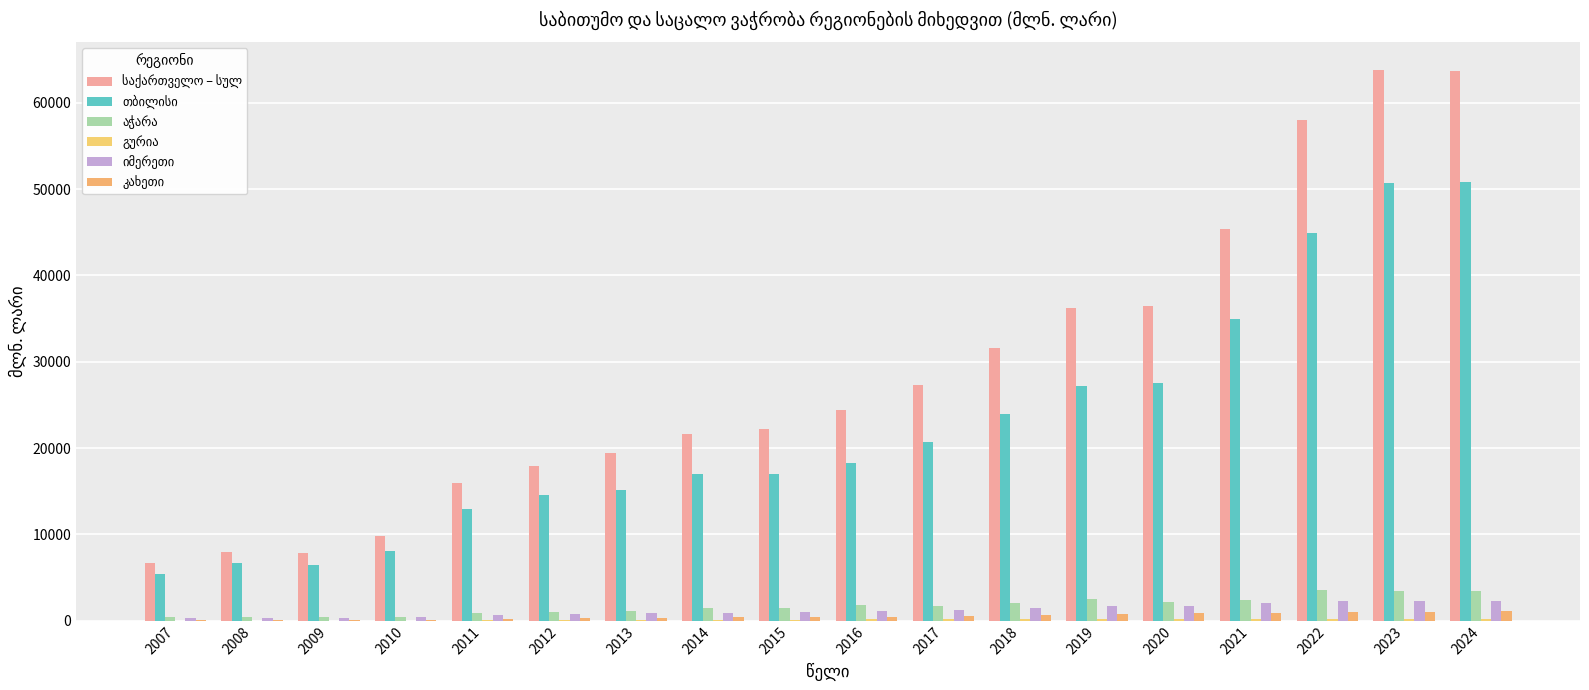

Does the chart contain stacked bars?

No